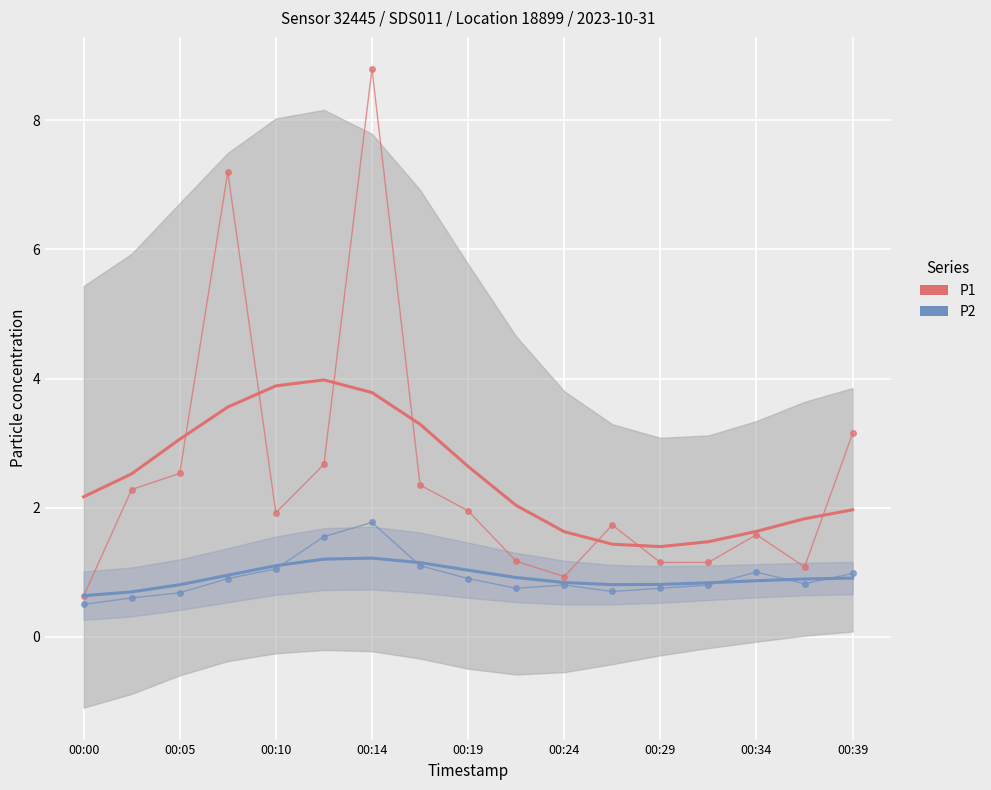

Which series has the largest total across all categories?

P1